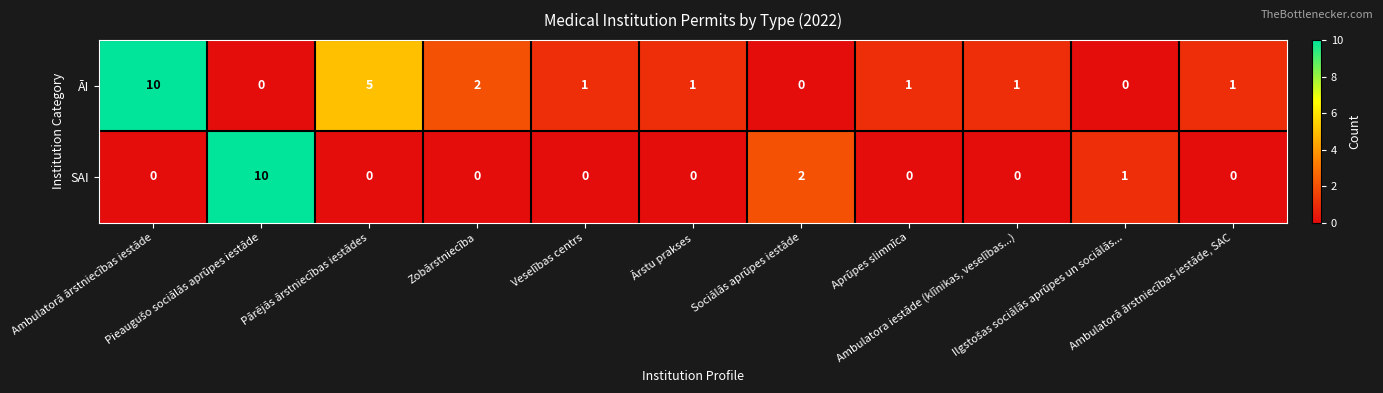

Which series has the largest total across all categories?

ĀI